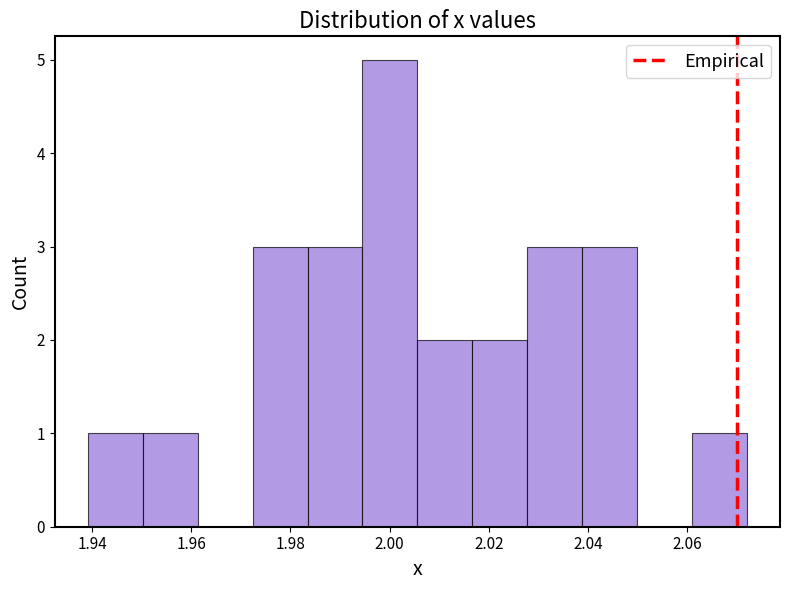

Reading left to right, transcribe this chart: for each bar, give the range it covers on the x-axis and its height. Neither the bar edges nor the heights are printed on the chart, so give them approximately, as read against the axes.

1.940 to 1.950: 1
1.950 to 1.962: 1
1.962 to 1.972: 0
1.972 to 1.984: 3
1.984 to 1.994: 3
1.994 to 2.006: 5
2.006 to 2.016: 2
2.016 to 2.028: 2
2.028 to 2.038: 3
2.038 to 2.050: 3
2.050 to 2.062: 0
2.062 to 2.072: 1